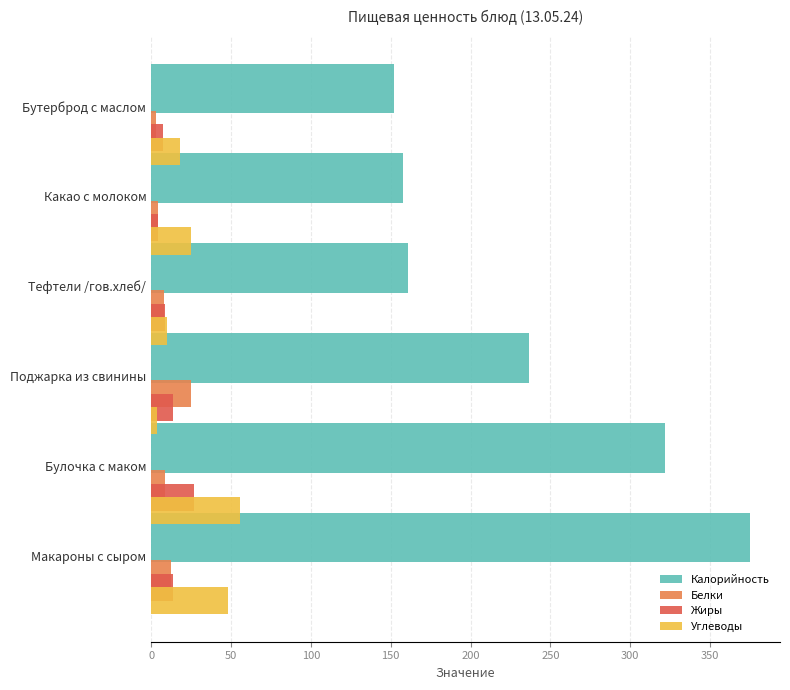

Which series has the widest spread of values?

Калорийность